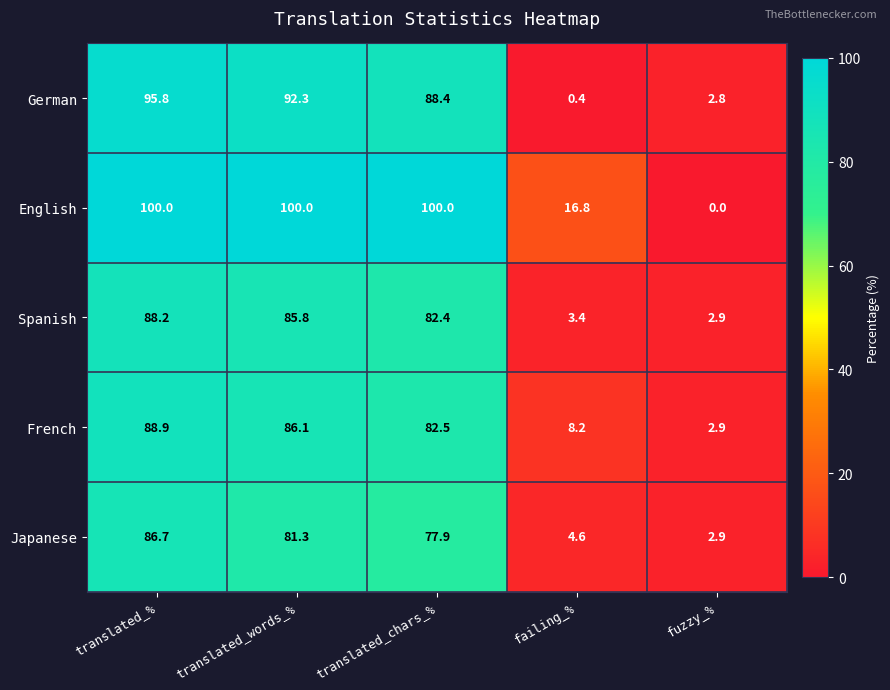

What is the difference between the highest and lowest values at translated_chars_%?

22.1